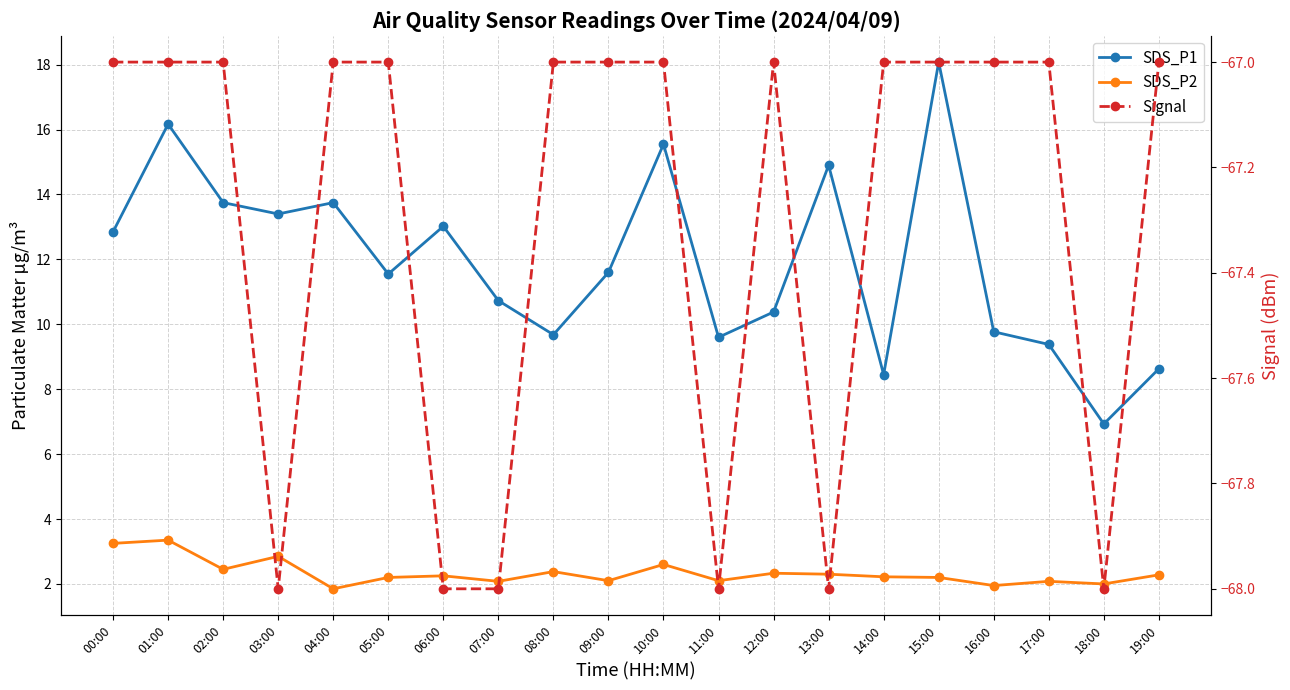

Is it true that Signal equals -116.8 at 14:00?

False